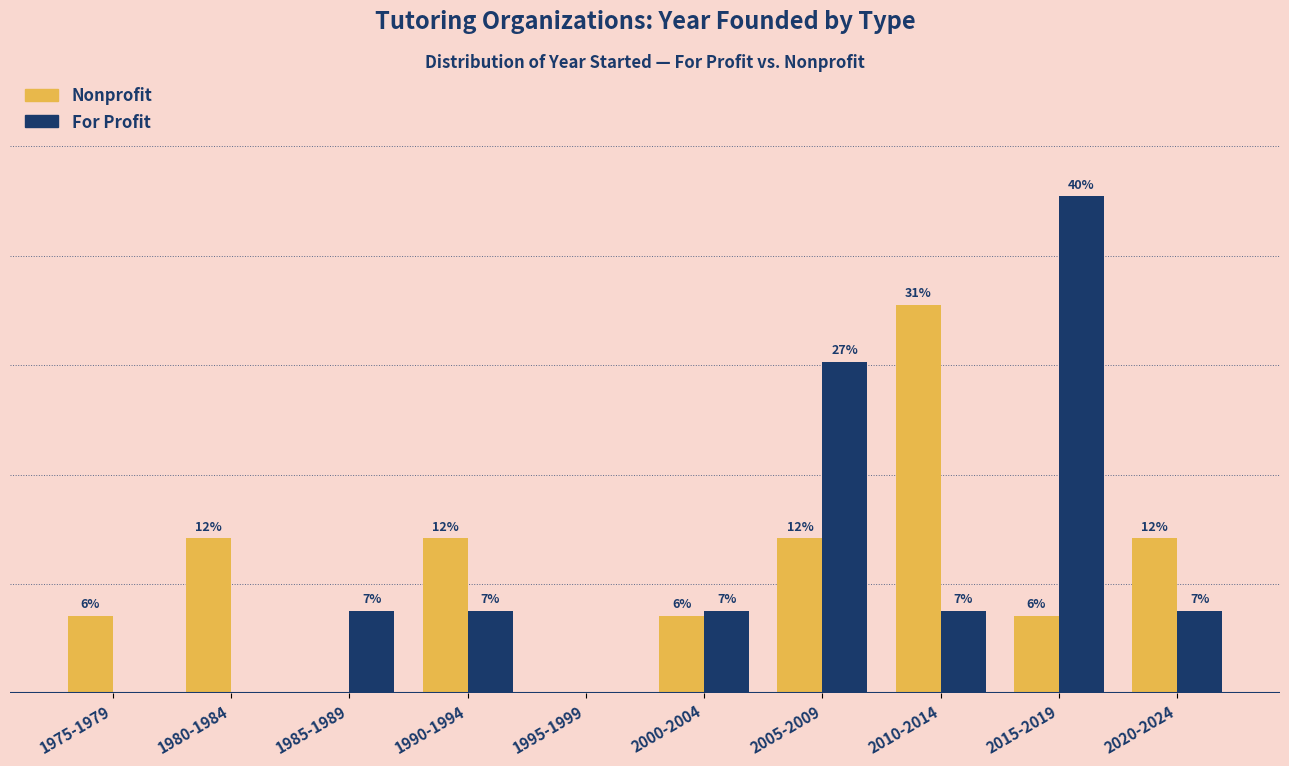

Are the bars horizontal?

No